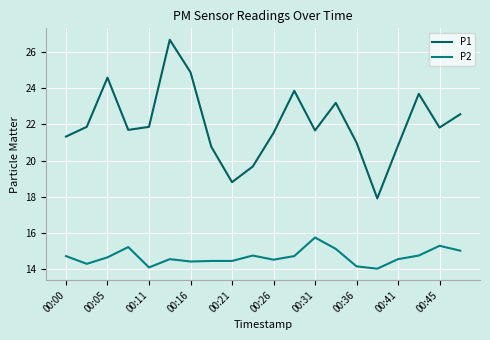

Which series has the largest total across all categories?

P1